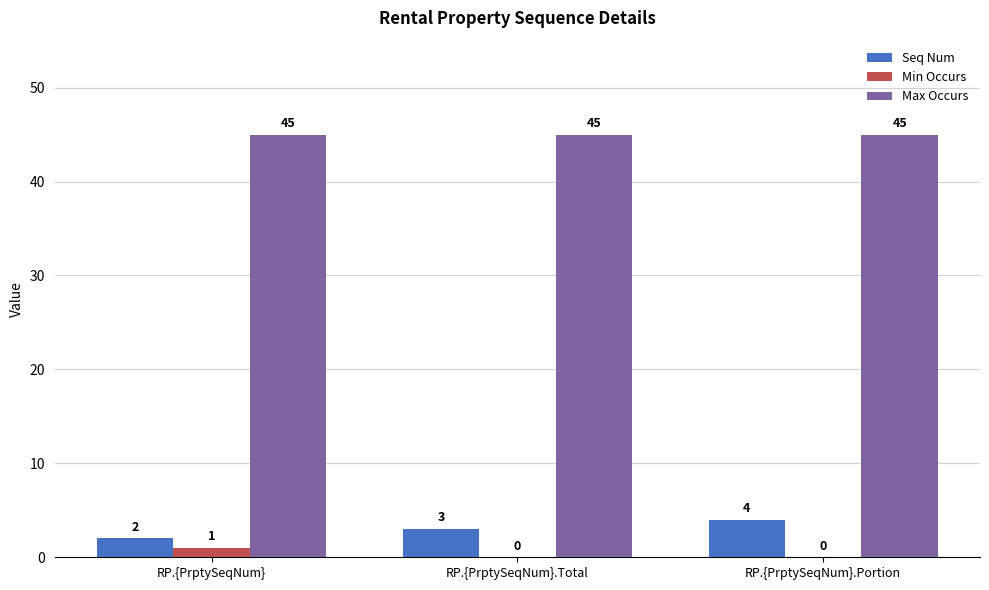

Which series has the largest total across all categories?

Max Occurs